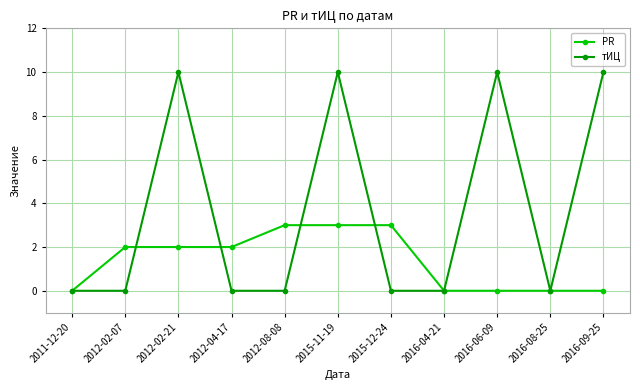

What is the total value across all series at 2012-02-21?

12